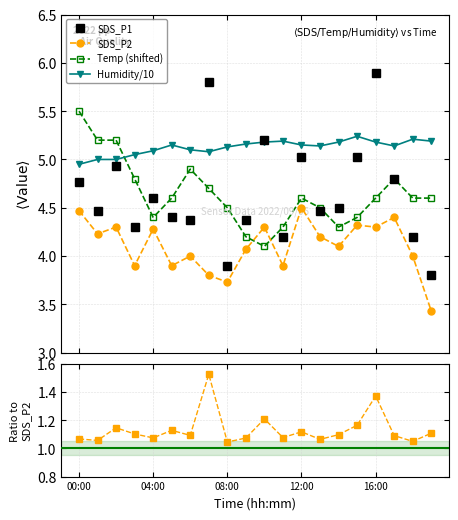

True or false: SDS_P2 has more than 1 interior local peaks.

True